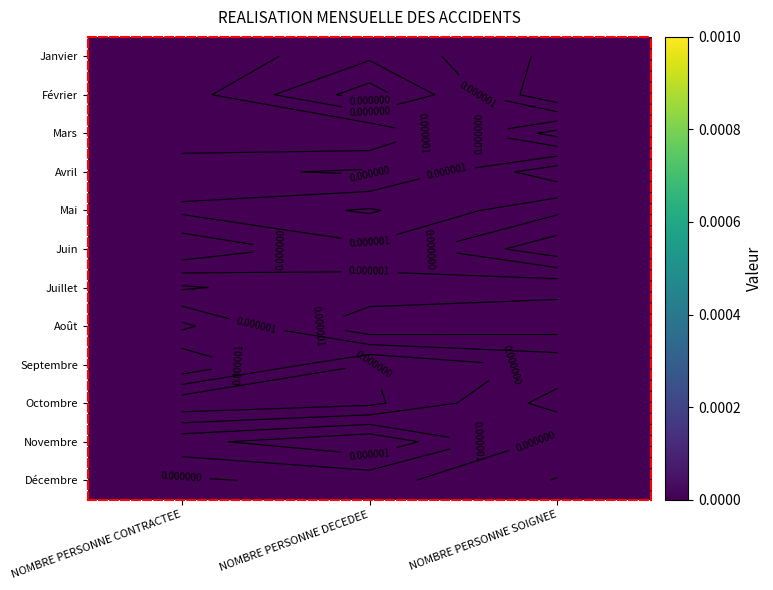

At which category is the sum across all series the highest?

NOMBRE PERSONNE SOIGNEE